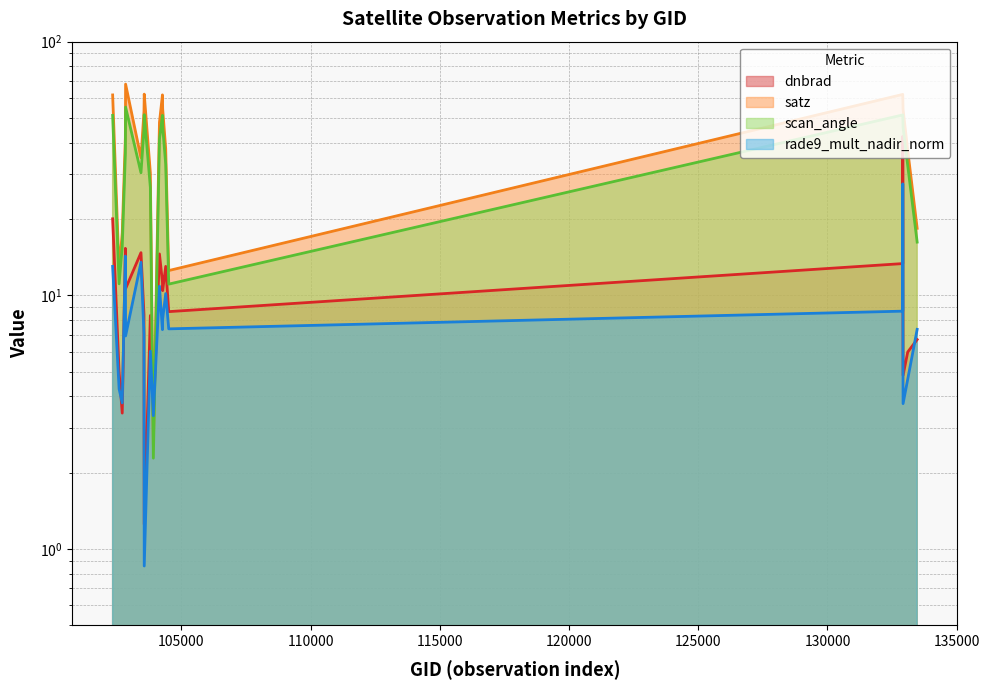

True or false: dnbrad and rade9_mult_nadir_norm cross at least once.

True